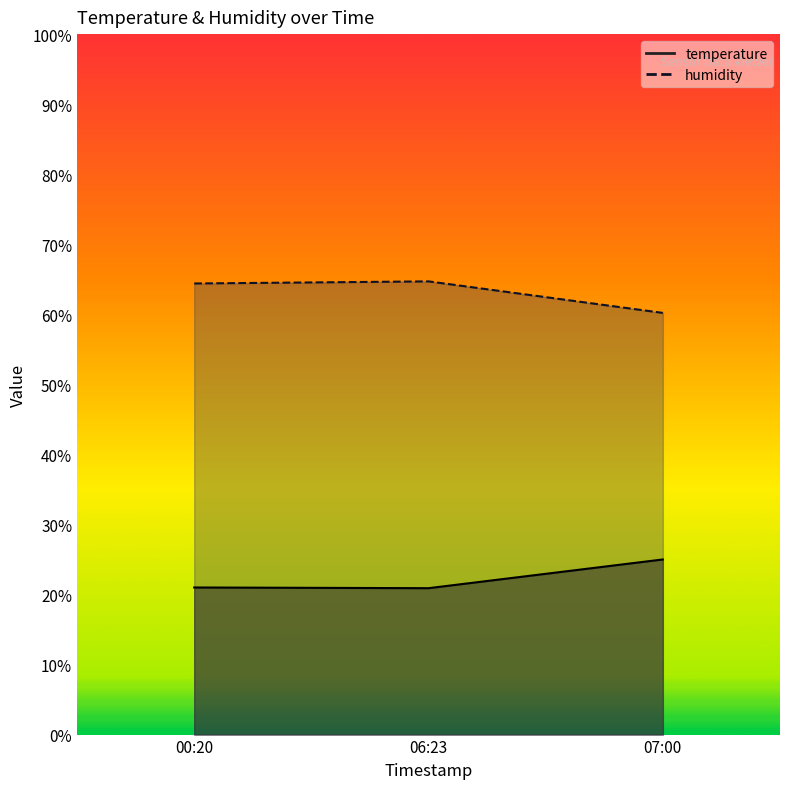

What is the difference between the second highest and minimum values in the humidity series?

4.2